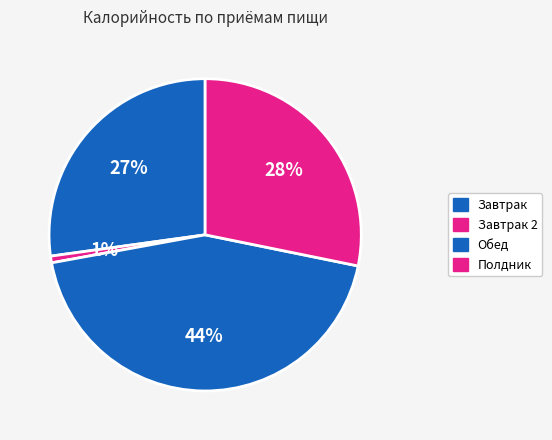

How many slices are in this pie chart?

4